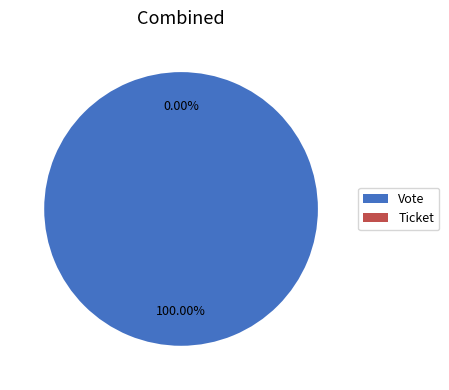

To the nearest percent, what percentage of the pie is Vote?

100%